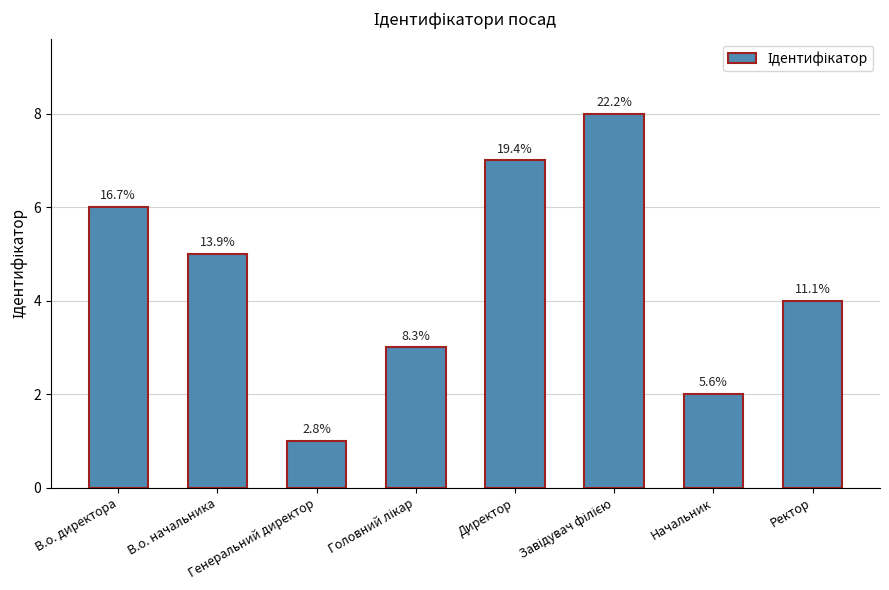

Approximately how many times larger is the value at Завідувач філією compared to В.о. начальника?

1.6